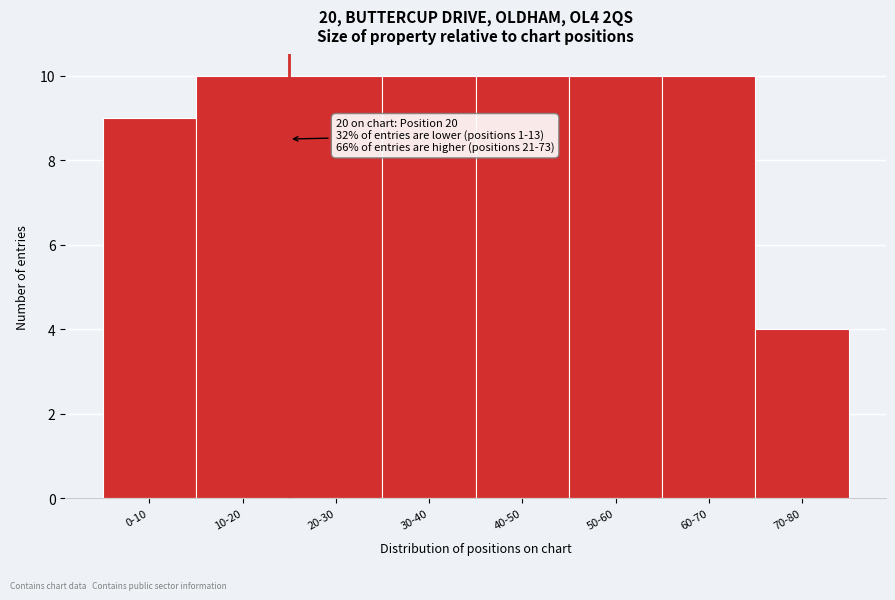

Reading left to right, what are all the values shown in this chart?

9	10	10	10	10	10	10	4